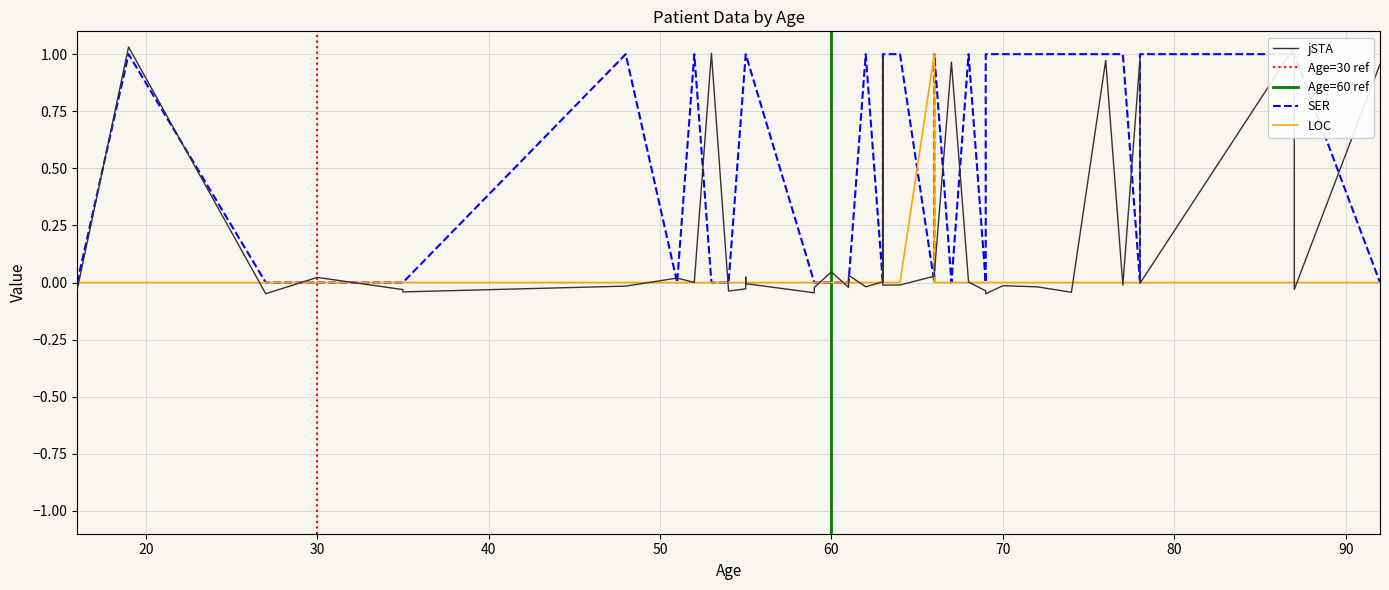

Which series has the largest total across all categories?

SER